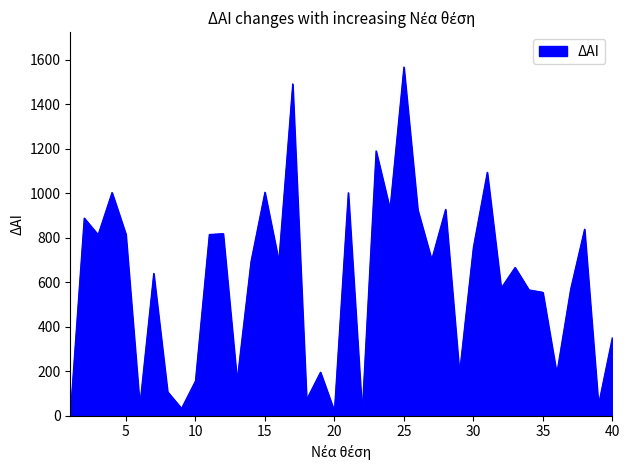

What is the smallest value displayed?

7